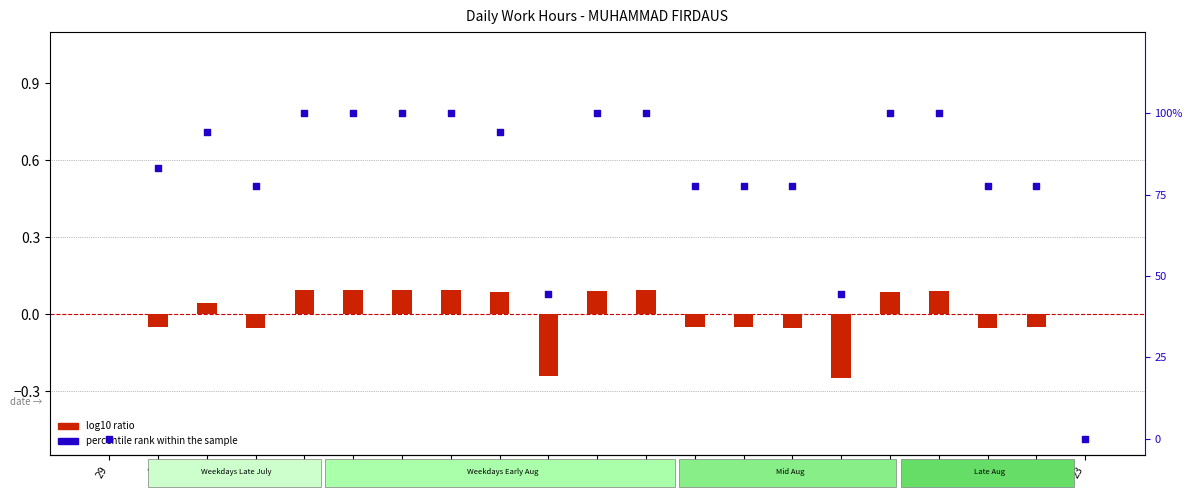

Which series has the largest total across all categories?

percentile rank within the sample